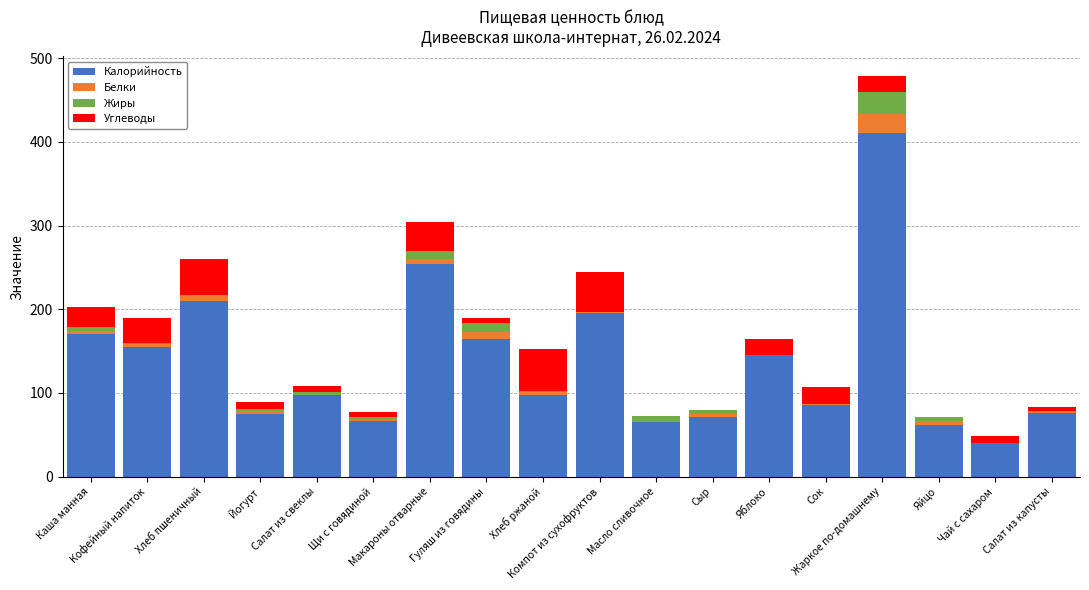

What is the sum of all Калорийность values?

2440